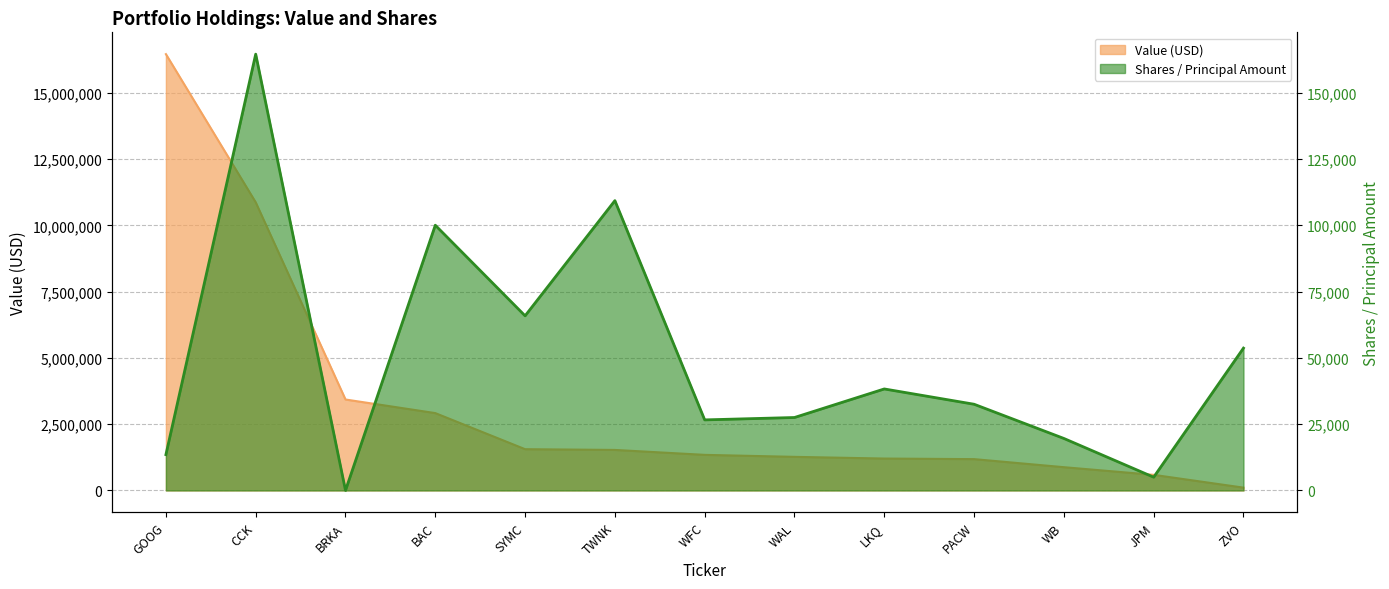

What is the maximum value for Shares or principal amount?

164500